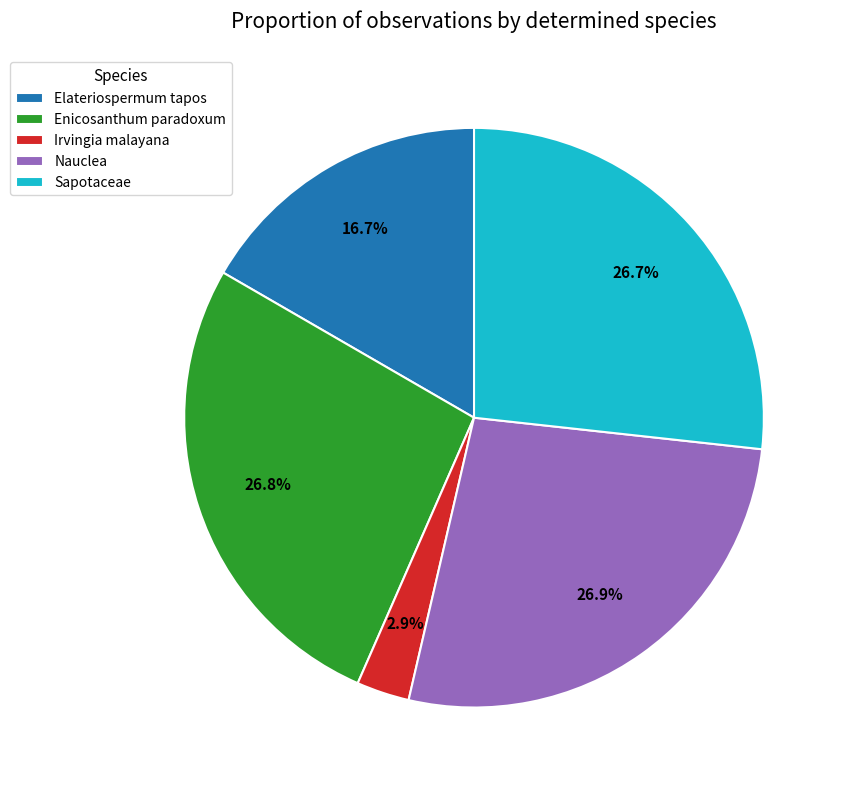

To the nearest percent, what portion does Irvingia malayana represent?

3%